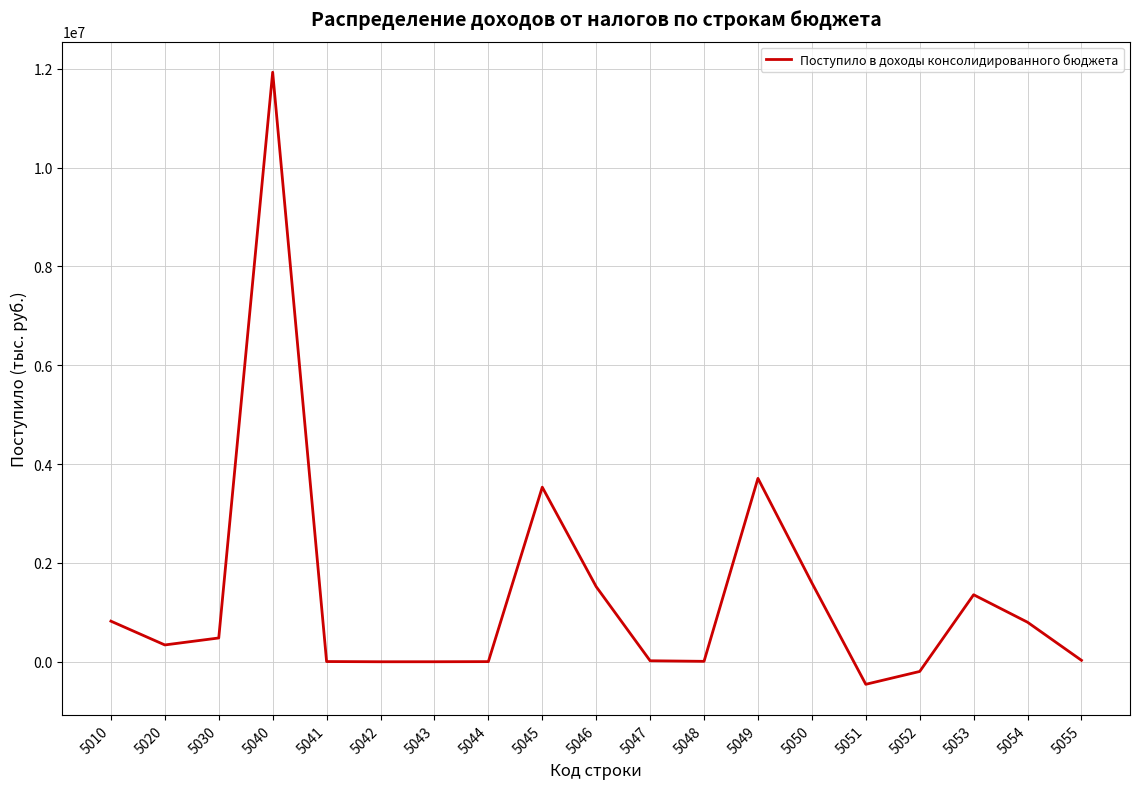

What is the minimum value shown in the chart?

-456103